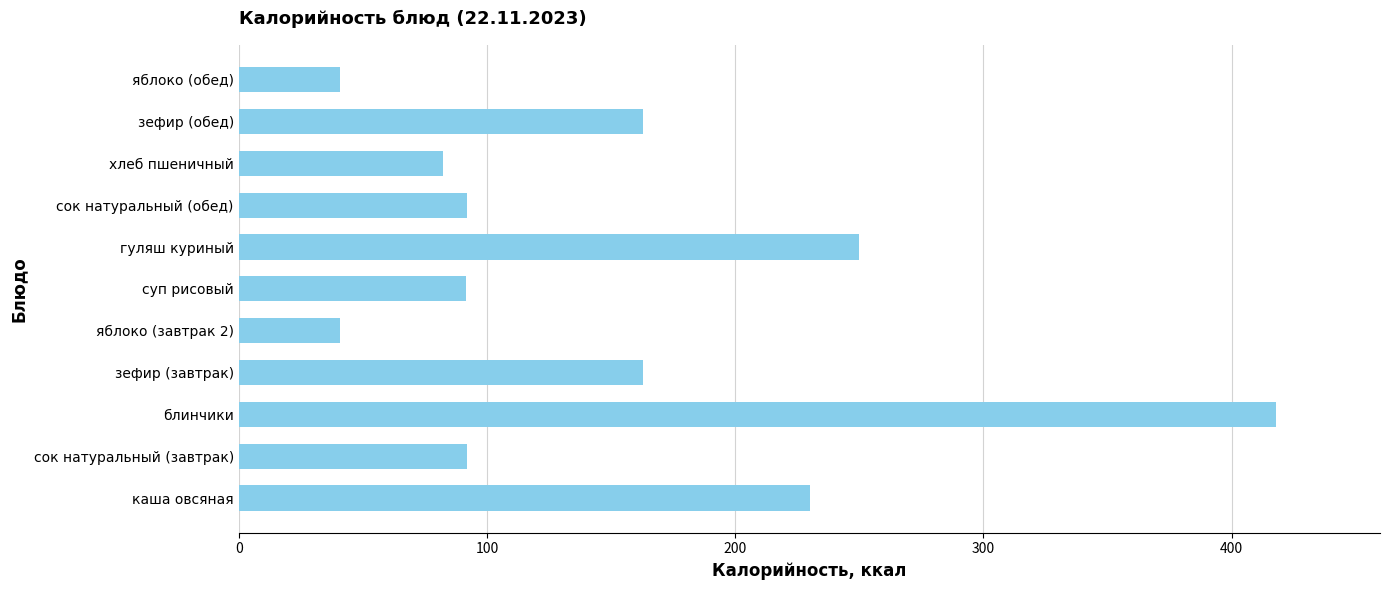

True or false: the data shows 250.0 at гуляш куриный.

True